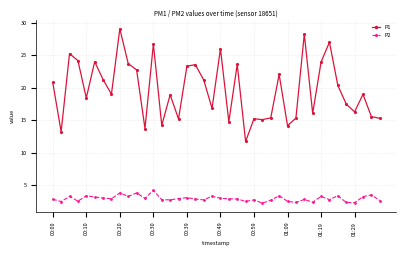

What is the sum of all P1 values?

788.5